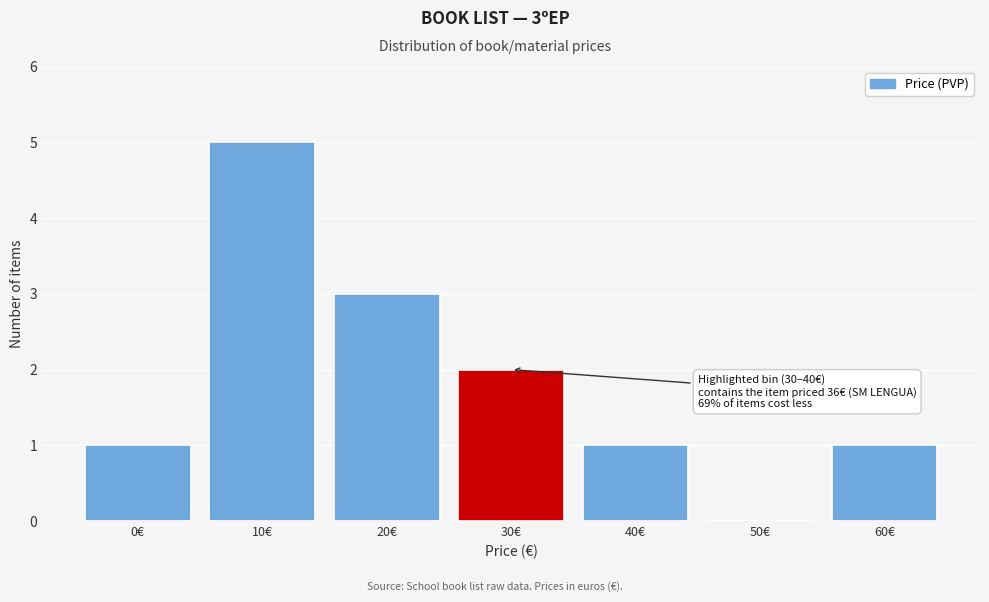

Reading right to left, list all the values displayed in this chart.

60€=1	50€=0	40€=1	30€=2	20€=3	10€=5	0€=1